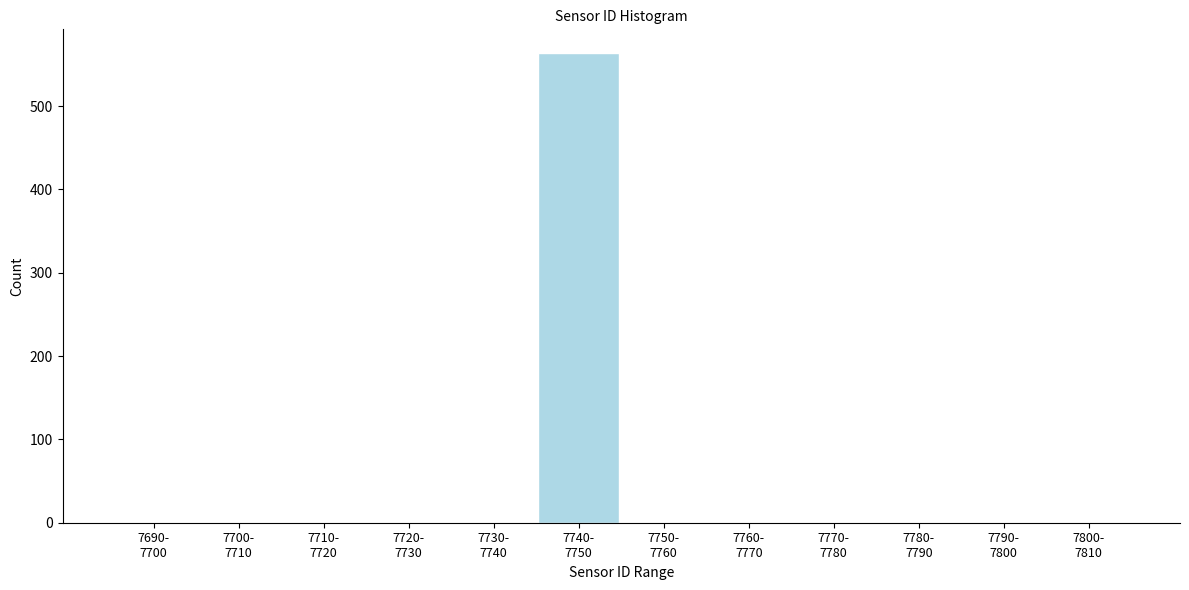

What is the greatest value displayed?

564